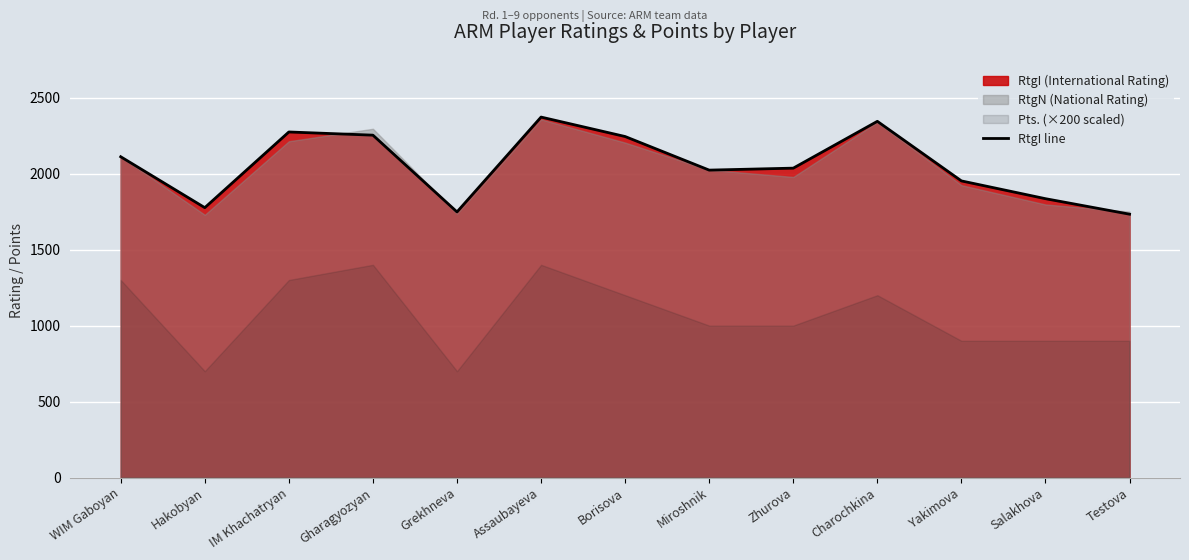

Approximately how many times larger is the value at Assaubayeva compared to Grekhneva?

1.4